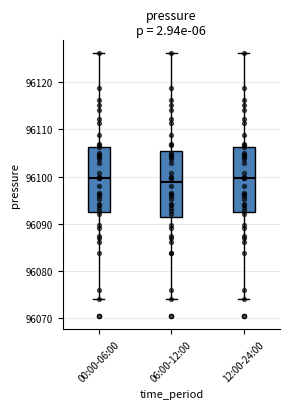

Reading left to right, transcribe this box plot: for each box, give where its median line is, the range the box spans, and where its two whiskers end, as read against the y-axis. The values are not printed on the chart, so give them approximately, as read against the axis.

00:00-06:00: median 96100, box 96093 to 96106, whiskers 96074 to 96126
06:00-12:00: median 96099, box 96091 to 96105, whiskers 96074 to 96126
12:00-24:00: median 96100, box 96093 to 96106, whiskers 96074 to 96126